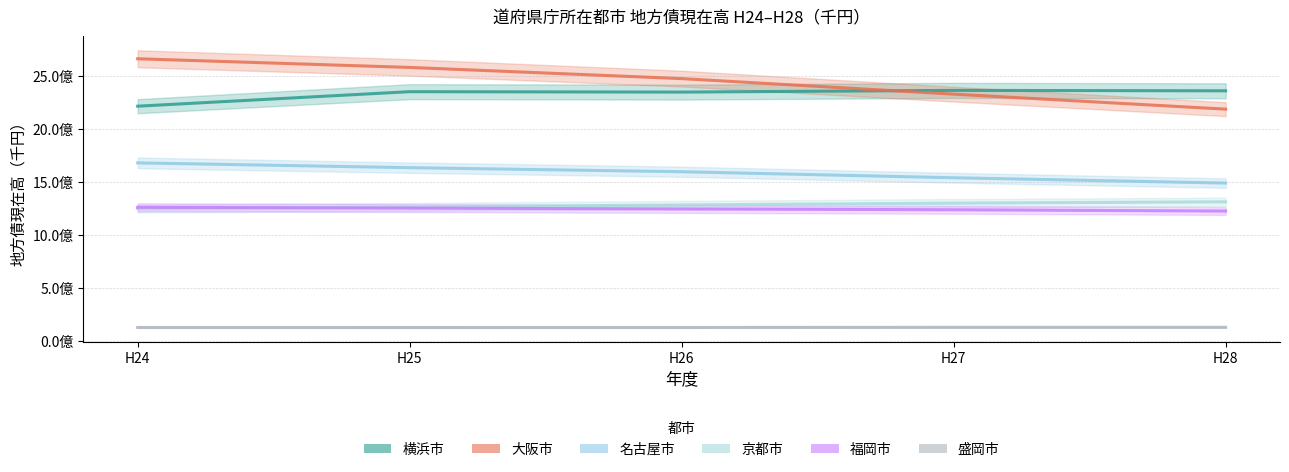

Which category has the highest value in the 盛岡市 series?

H27